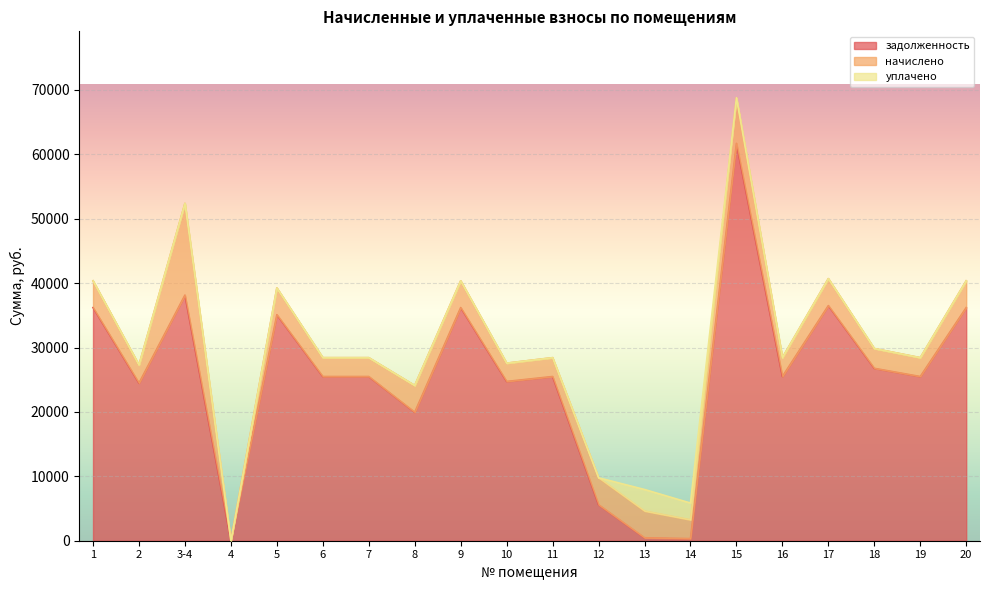

How many lines are shown in the chart?

3